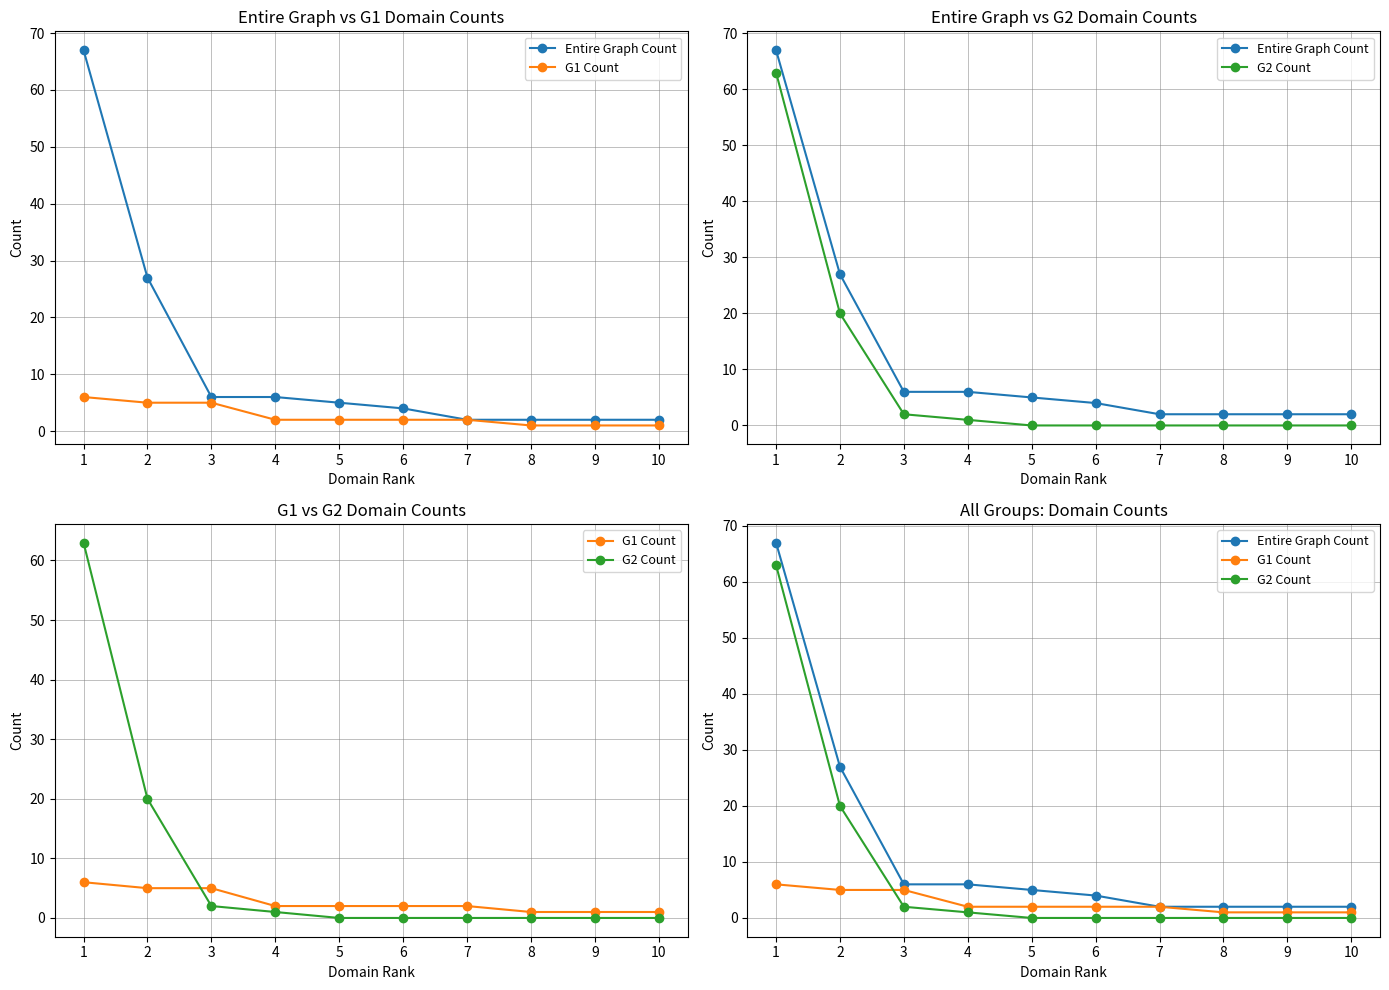

Which category has the highest value across all series?

1